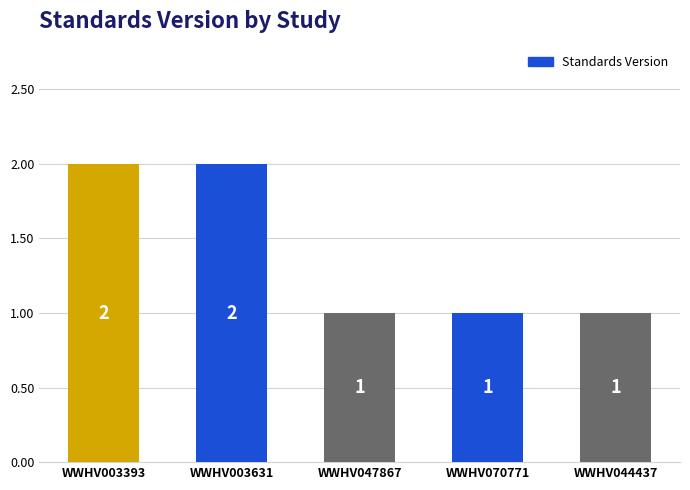

What is the difference between the second highest and minimum values?

1